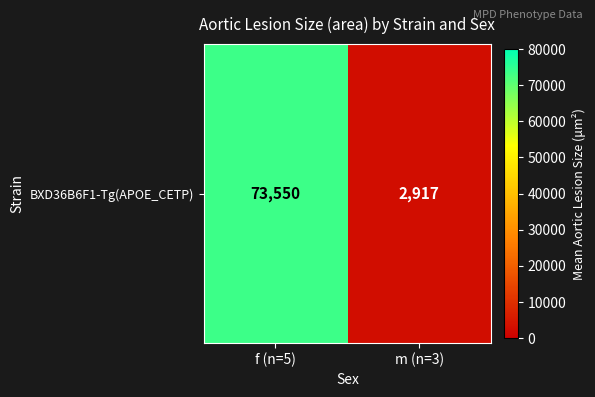

What is the difference between the values at m (n=3) and f (n=5)?

70633